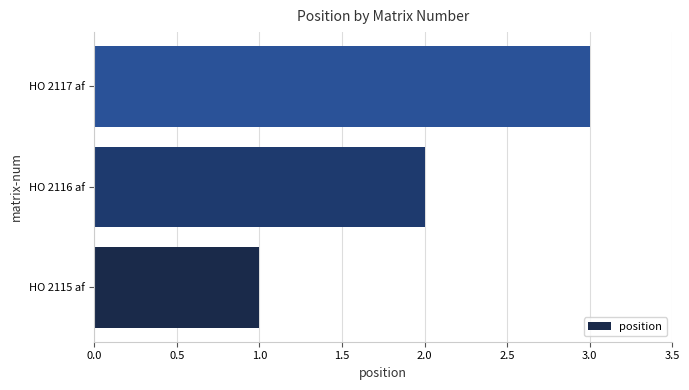

What is the sum of all values?

6